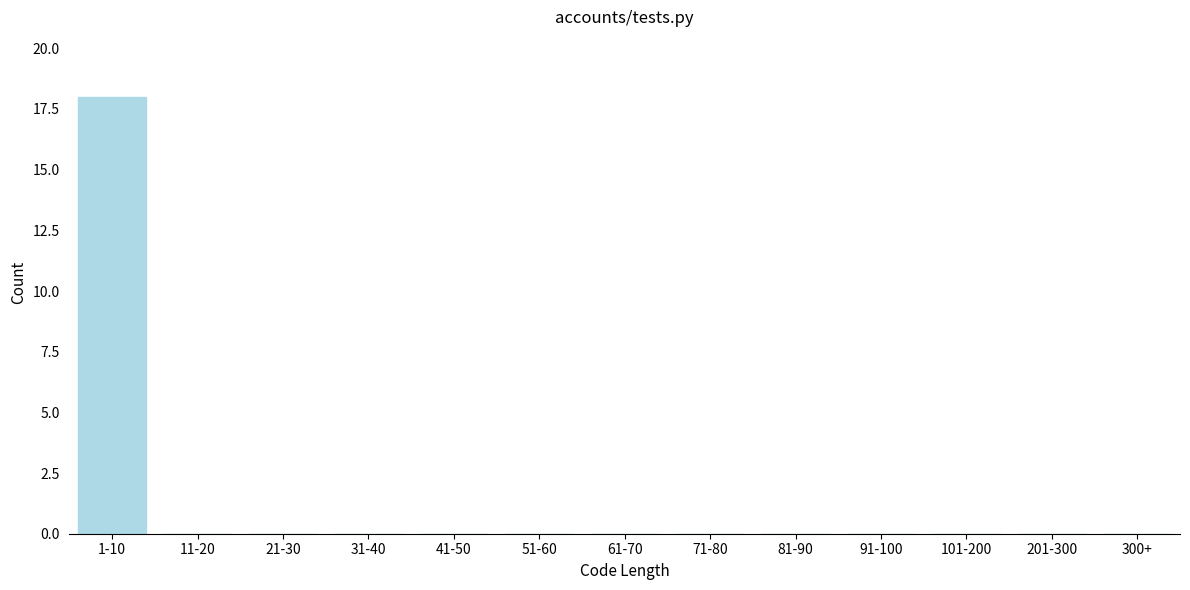

Reading left to right, list all the values displayed in this chart.

1-10=18	11-20=0	21-30=0	31-40=0	41-50=0	51-60=0	61-70=0	71-80=0	81-90=0	91-100=0	101-200=0	201-300=0	300+=0